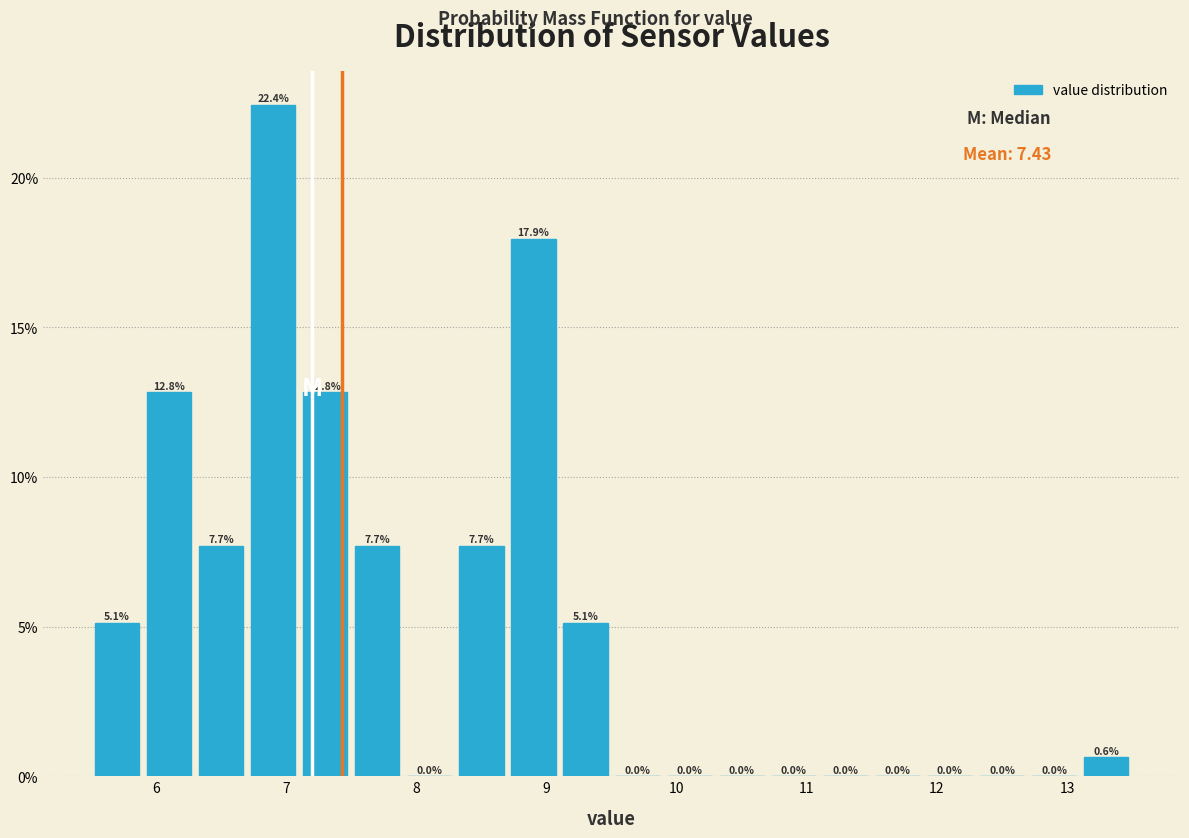

Reading left to right, list every bar in this chart as the range it spans on the x-axis followed by its height.

5.5 to 5.9: 5.1
5.9 to 6.3: 12.8
6.3 to 6.7: 7.7
6.7 to 7.1: 22.4
7.1 to 7.5: 12.8
7.5 to 7.9: 7.7
7.9 to 8.3: 0.0
8.3 to 8.7: 7.7
8.7 to 9.1: 17.9
9.1 to 9.5: 5.1
9.5 to 9.9: 0.0
9.9 to 10.3: 0.0
10.3 to 10.7: 0.0
10.7 to 11.1: 0.0
11.1 to 11.5: 0.0
11.5 to 11.9: 0.0
11.9 to 12.3: 0.0
12.3 to 12.7: 0.0
12.7 to 13.1: 0.0
13.1 to 13.5: 0.6